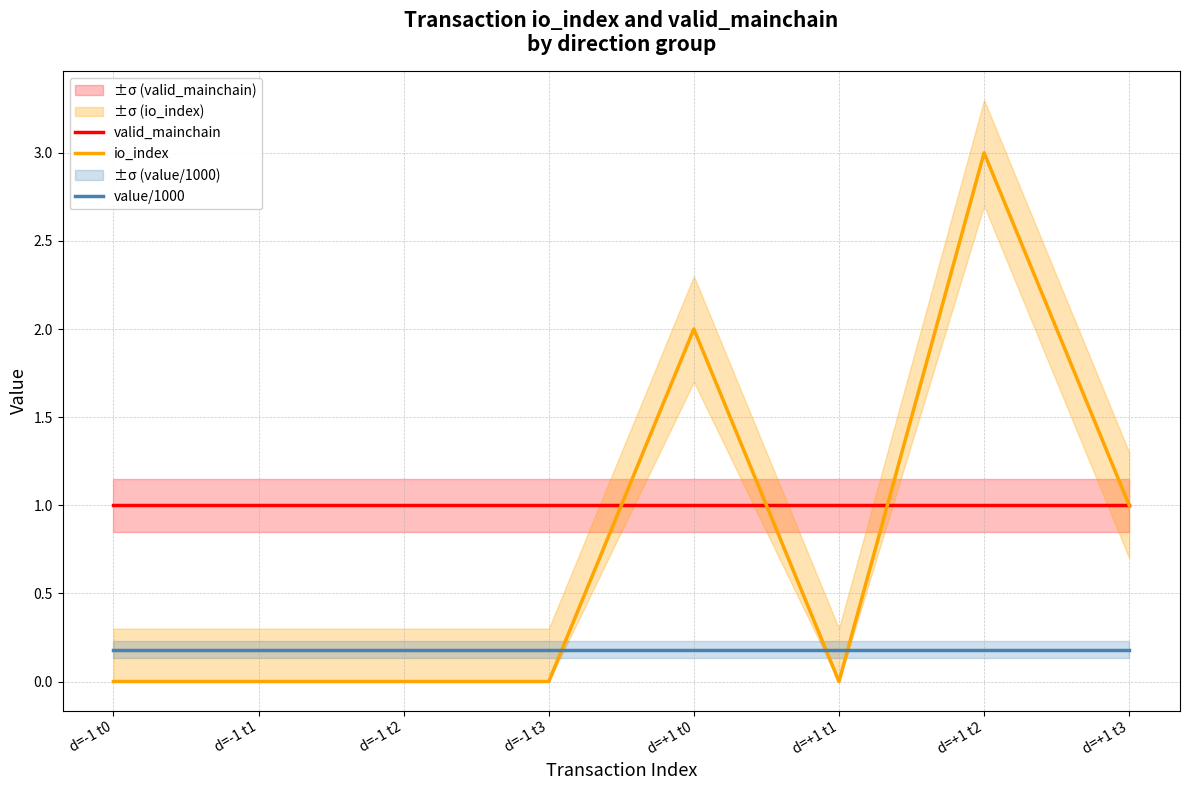

What are all the series names shown in the legend?

valid_mainchain, io_index, value/1000